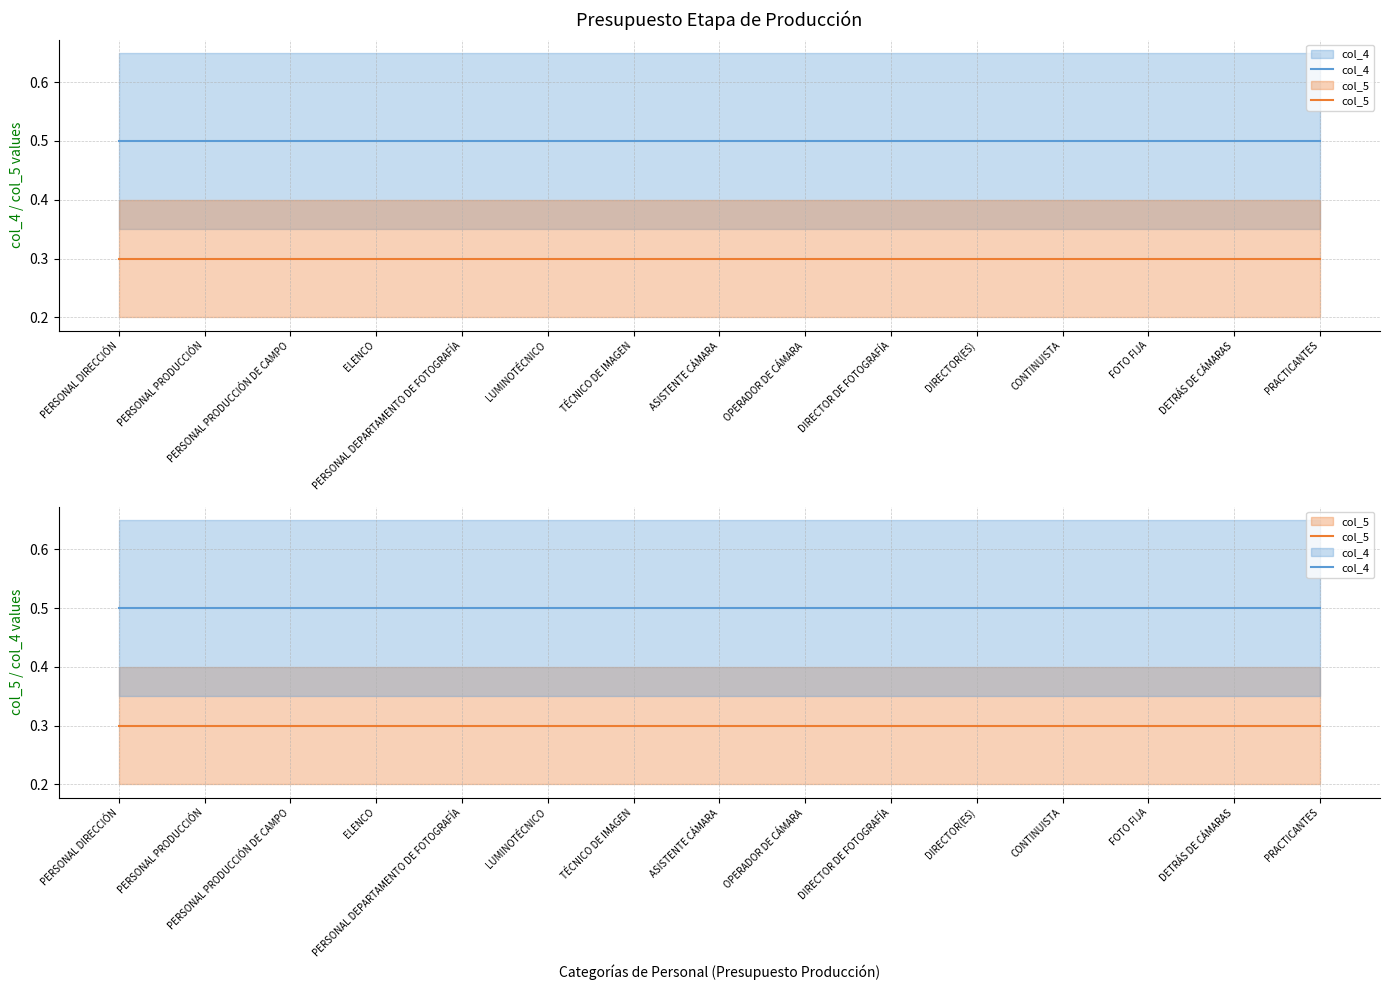

What is the difference between the highest and lowest values at DETRÁS DE CÁMARAS?

0.2